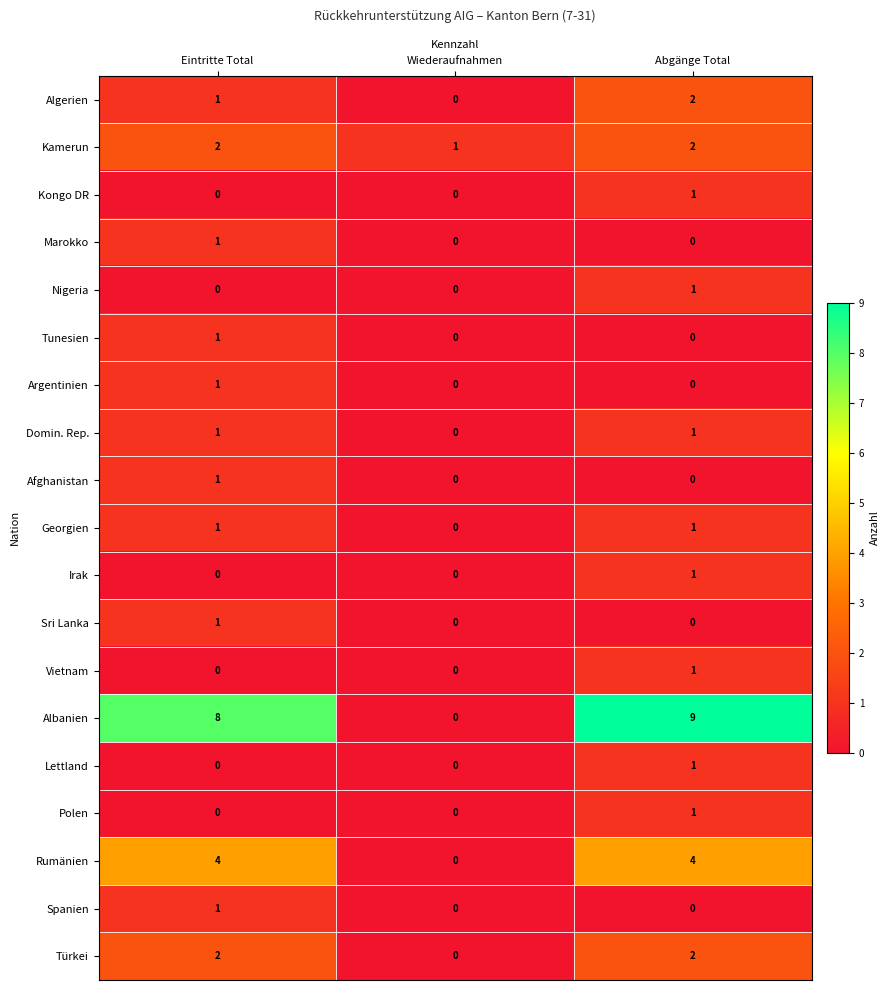

What is the spread (max minus min) of values at Eintritte Total?

8